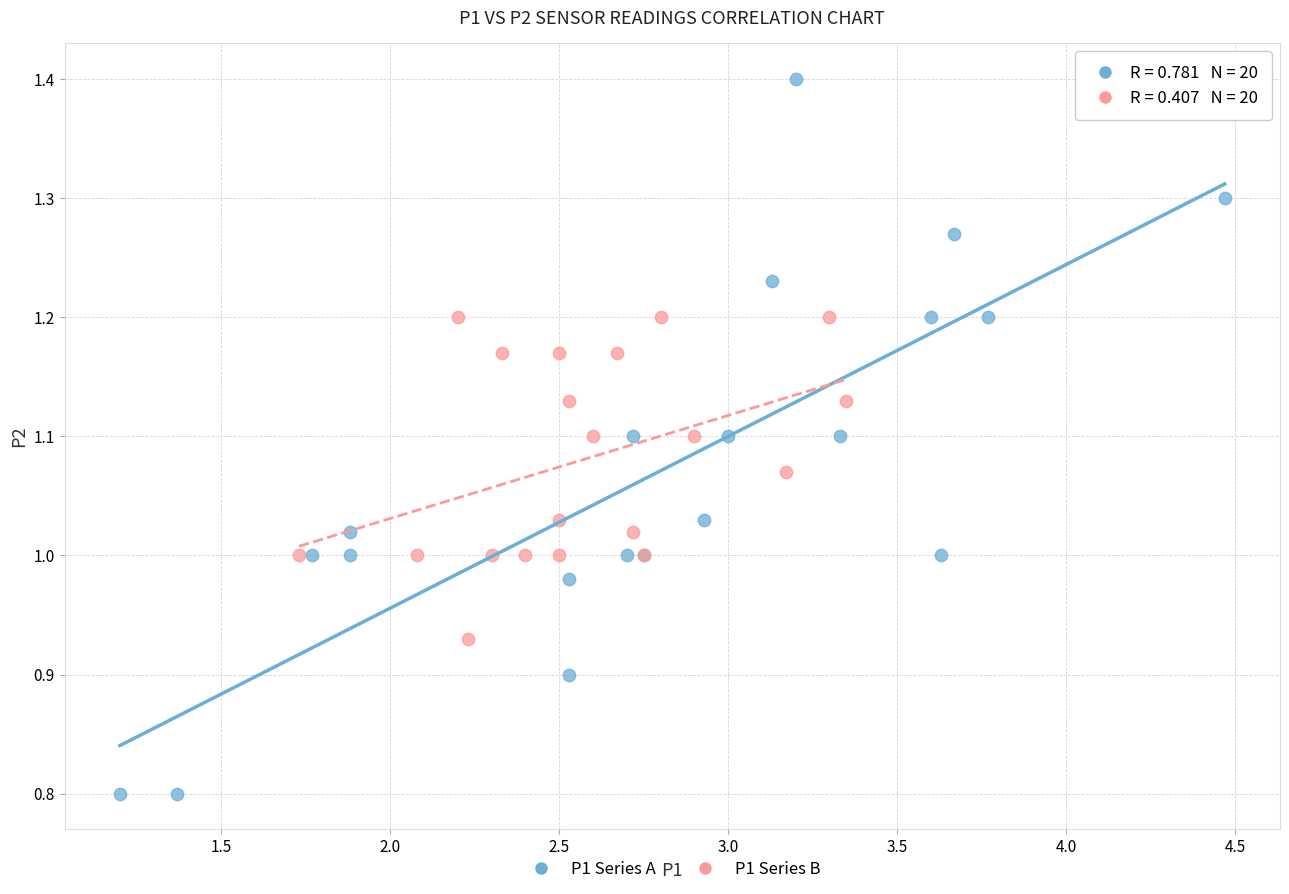

Which series reaches the minimum Y coordinate?

P1 Series A